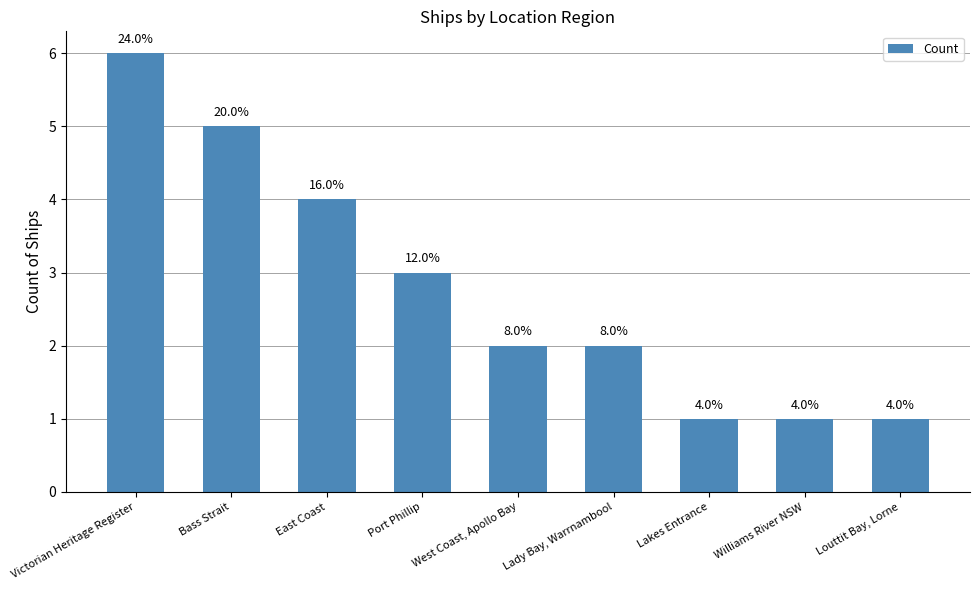

What is the value of the 4th bar from the left?

3